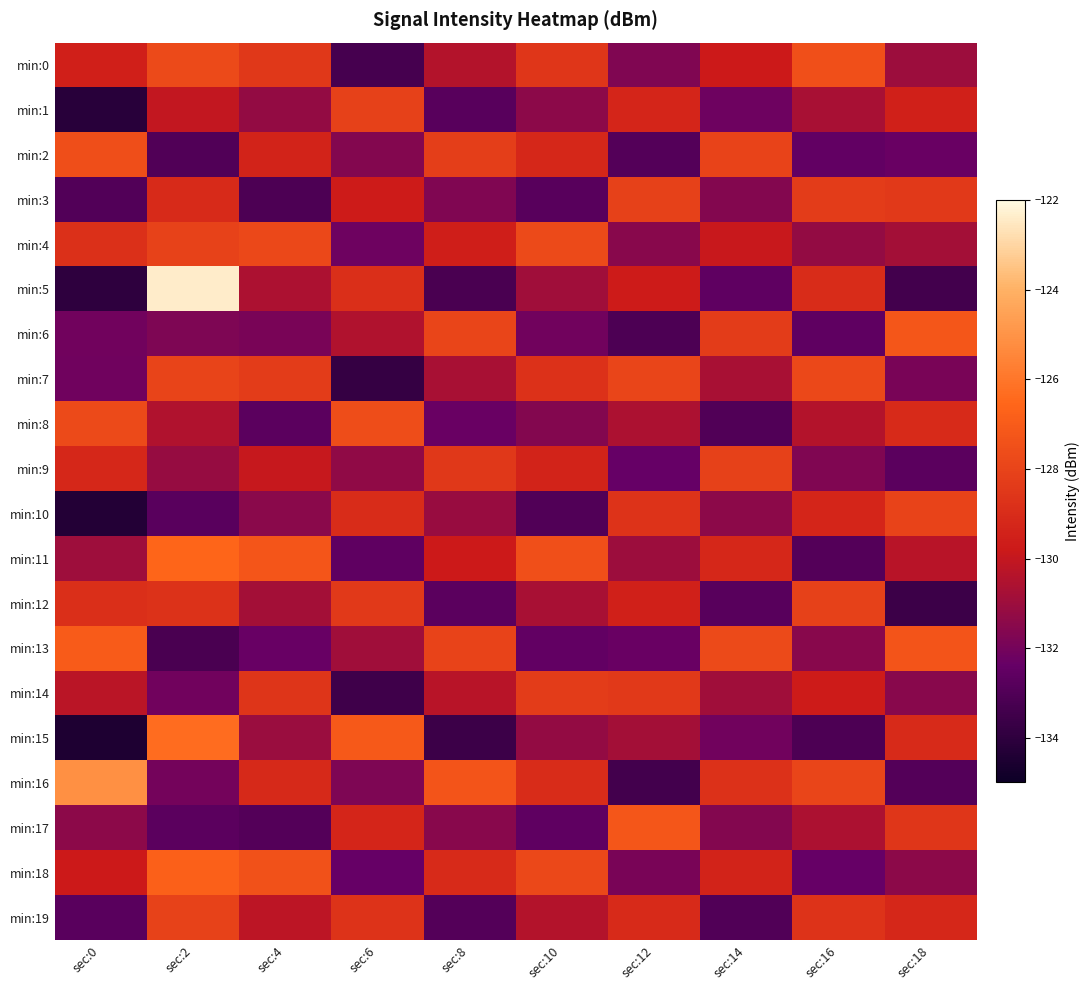

List the series in order of their peak value, highest first.

min:5, min:16, min:15, min:11, min:18, min:13, min:6, min:17, min:0, min:2, min:8, min:4, min:7, min:10, min:19, min:1, min:3, min:9, min:12, min:14